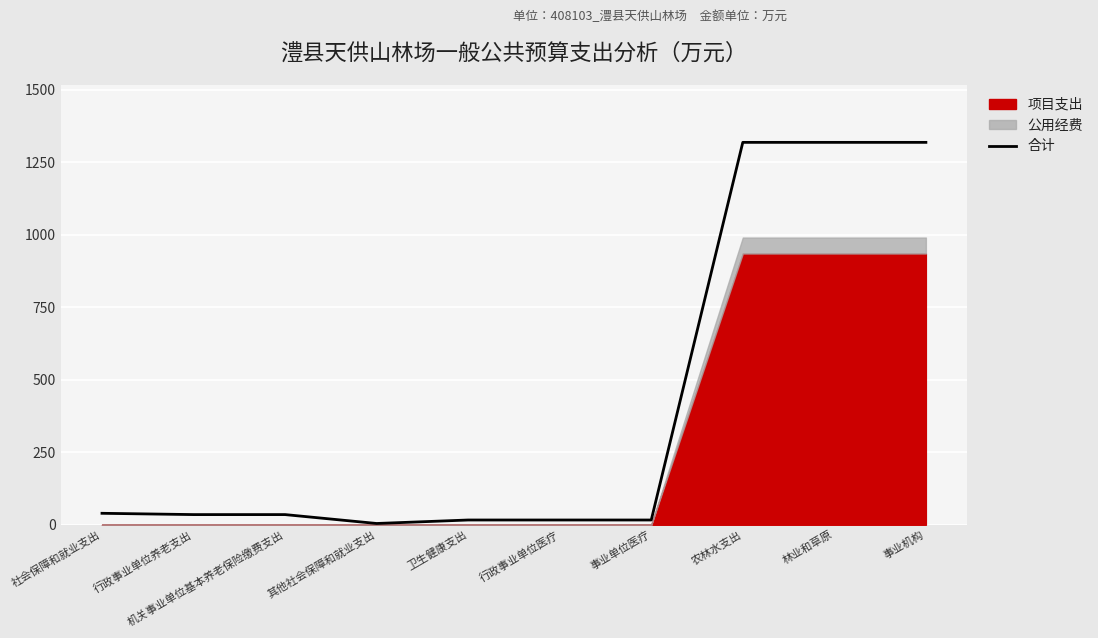

Read the value at 行政事业单位养老支出.

35.1